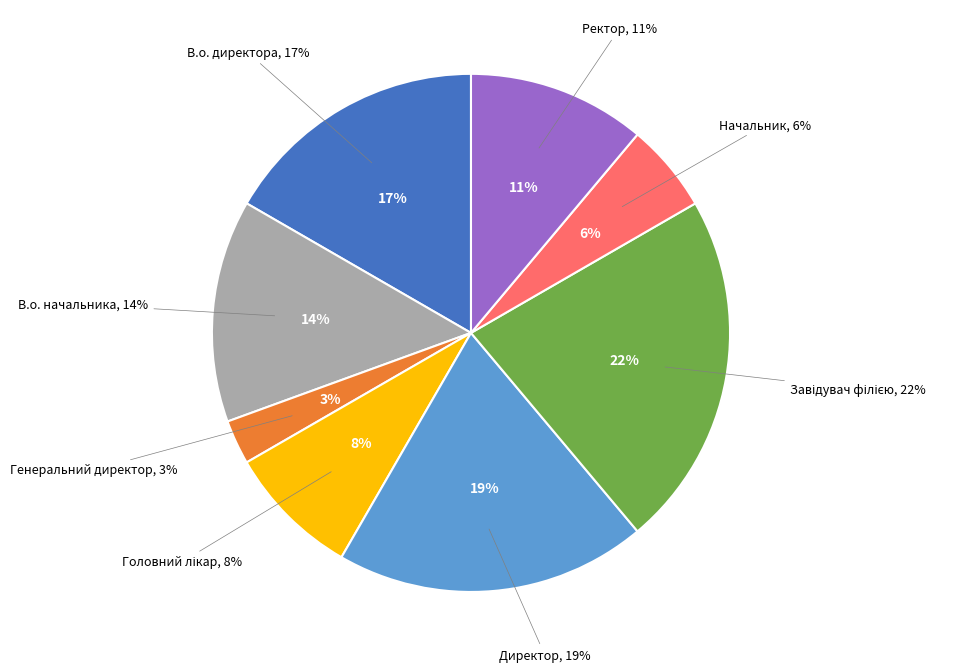

How many segments does this pie chart have?

8